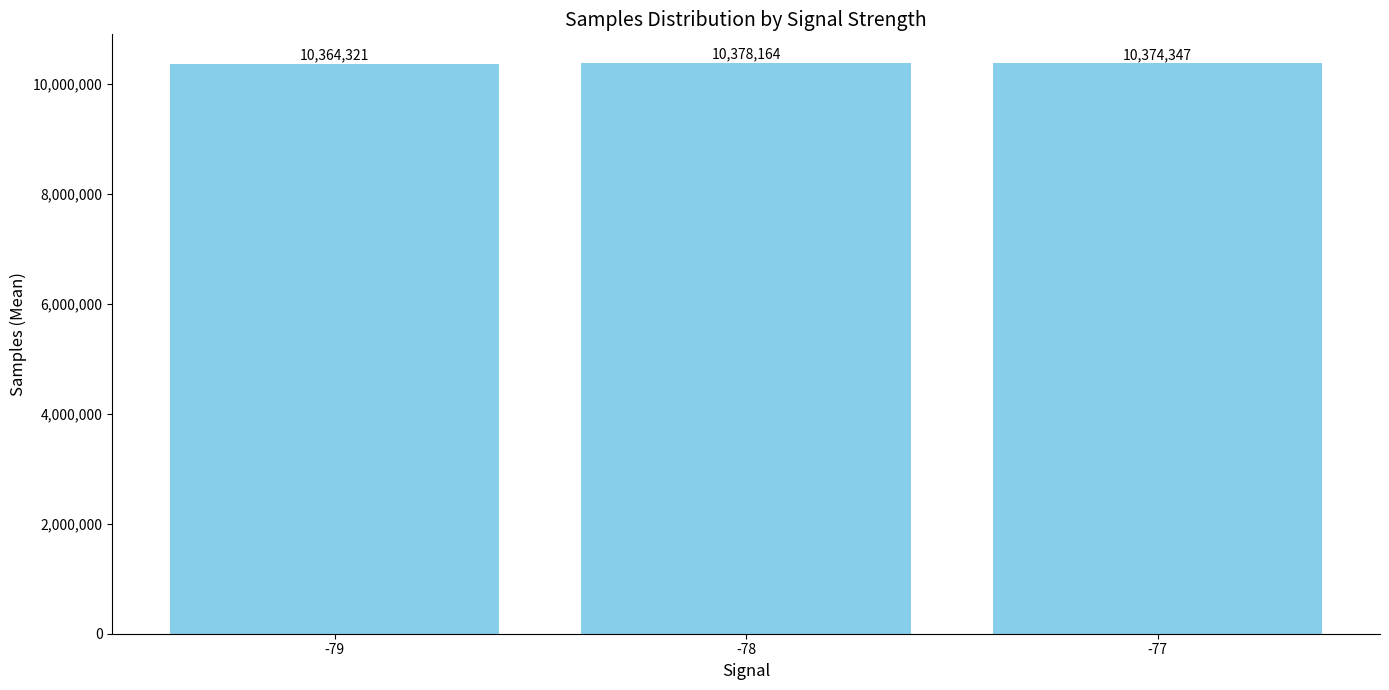

Does the chart contain stacked bars?

No